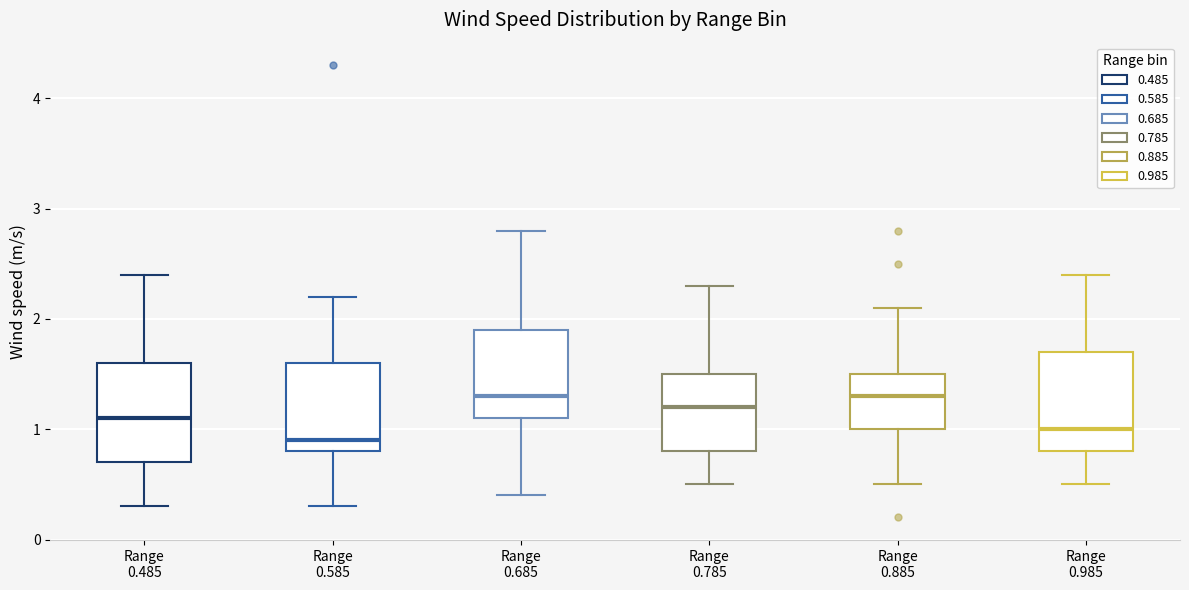

Where is the lower edge of the box for Range 0.685 on the y-axis? The values are not printed on the chart, so give them approximately, as read against the axis.

1.1